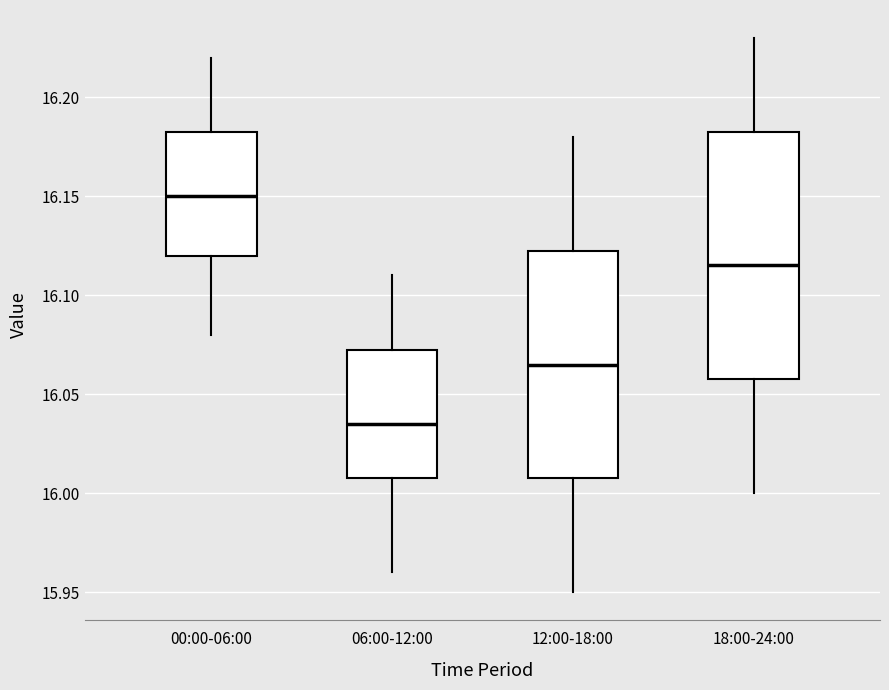

Reading left to right, read every box against the y-axis: the position of its median line, the range the box covers, and the ends of its whiskers. The values are not printed on the chart, so give them approximately, as read against the axis.

00:00-06:00: median 16.150, box 16.120 to 16.185, whiskers 16.080 to 16.220
06:00-12:00: median 16.035, box 16.010 to 16.075, whiskers 15.960 to 16.110
12:00-18:00: median 16.065, box 16.010 to 16.125, whiskers 15.950 to 16.180
18:00-24:00: median 16.115, box 16.060 to 16.185, whiskers 16.000 to 16.230